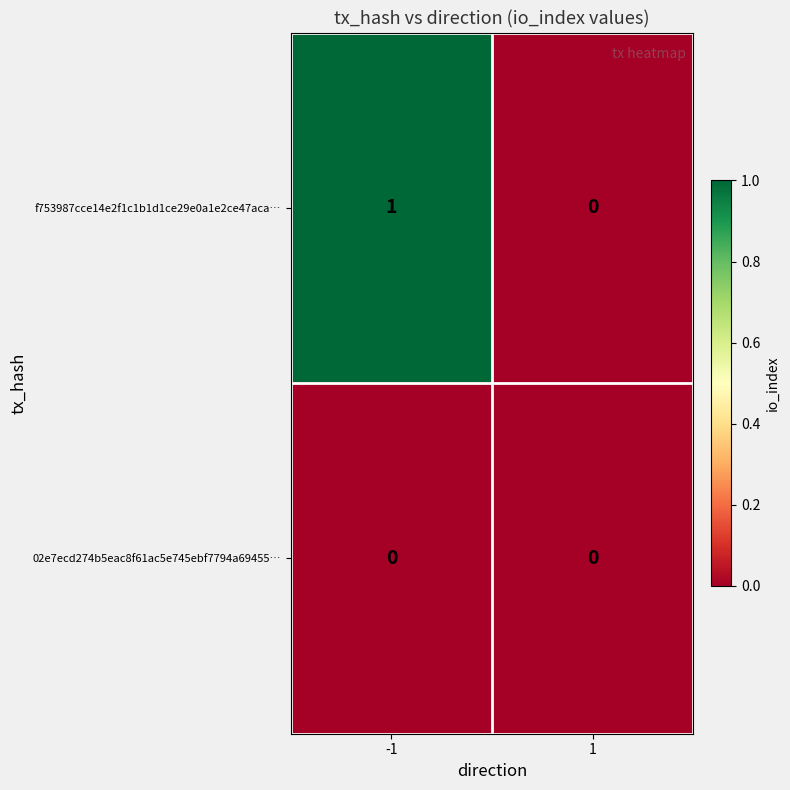

The 02e7ecd274b5eac8f61ac5e745ebf7794a69455… series shows 0 at 1. True or false?

True